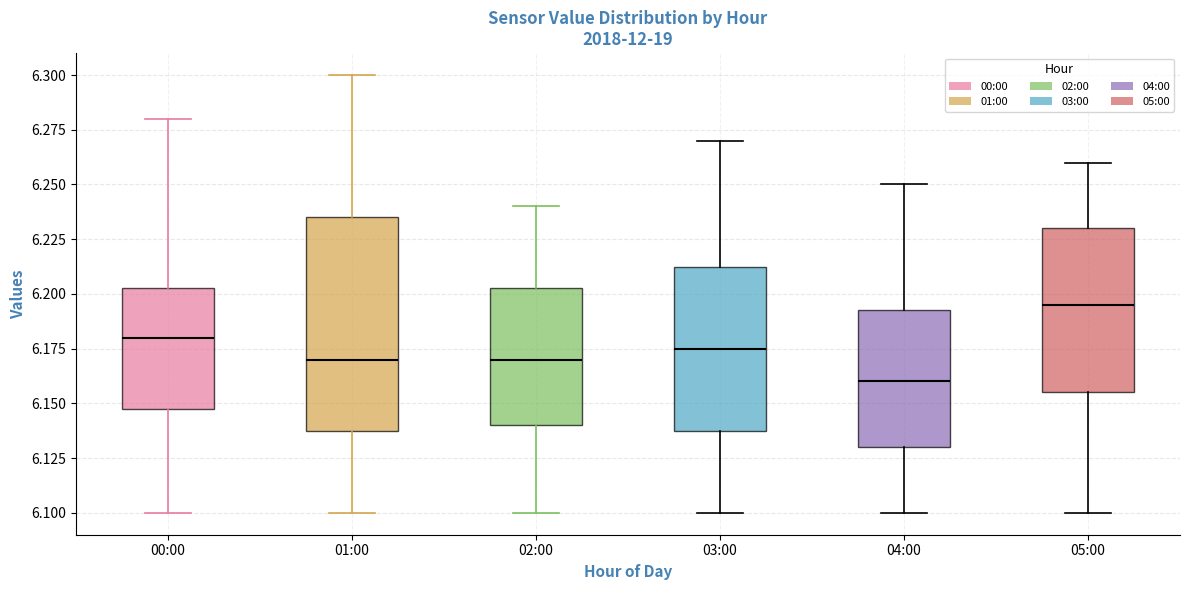

Where is the lower edge of the box for 01:00 on the y-axis? The values are not printed on the chart, so give them approximately, as read against the axis.

6.140